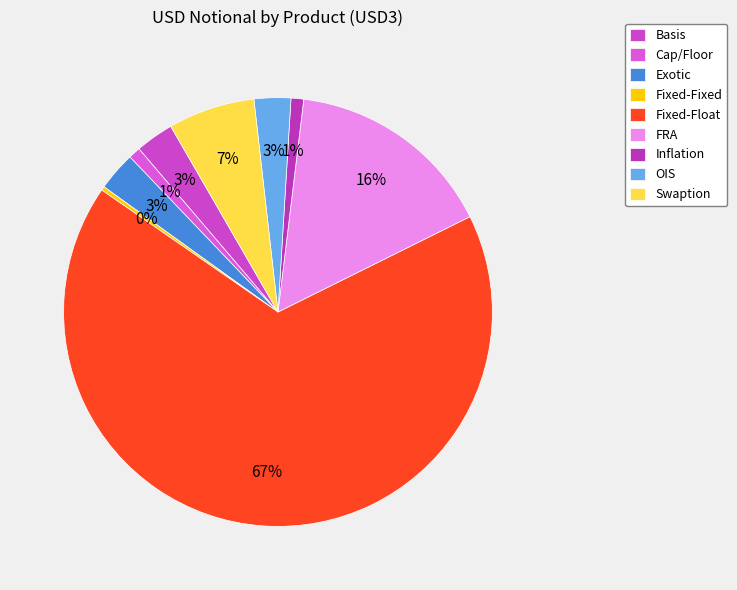

Is the sum of OIS and Exotic greater than half?

No